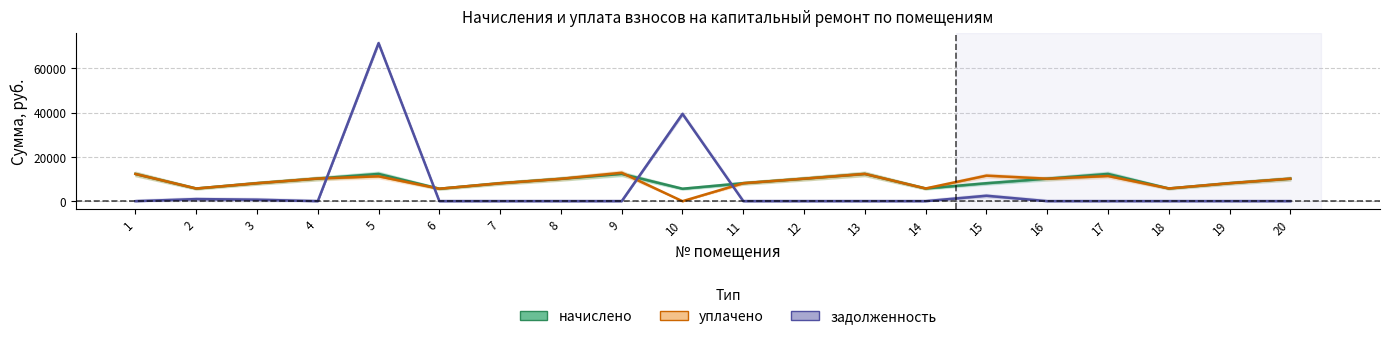

Is it true that уплачено equals 13496.4 at 8?

False